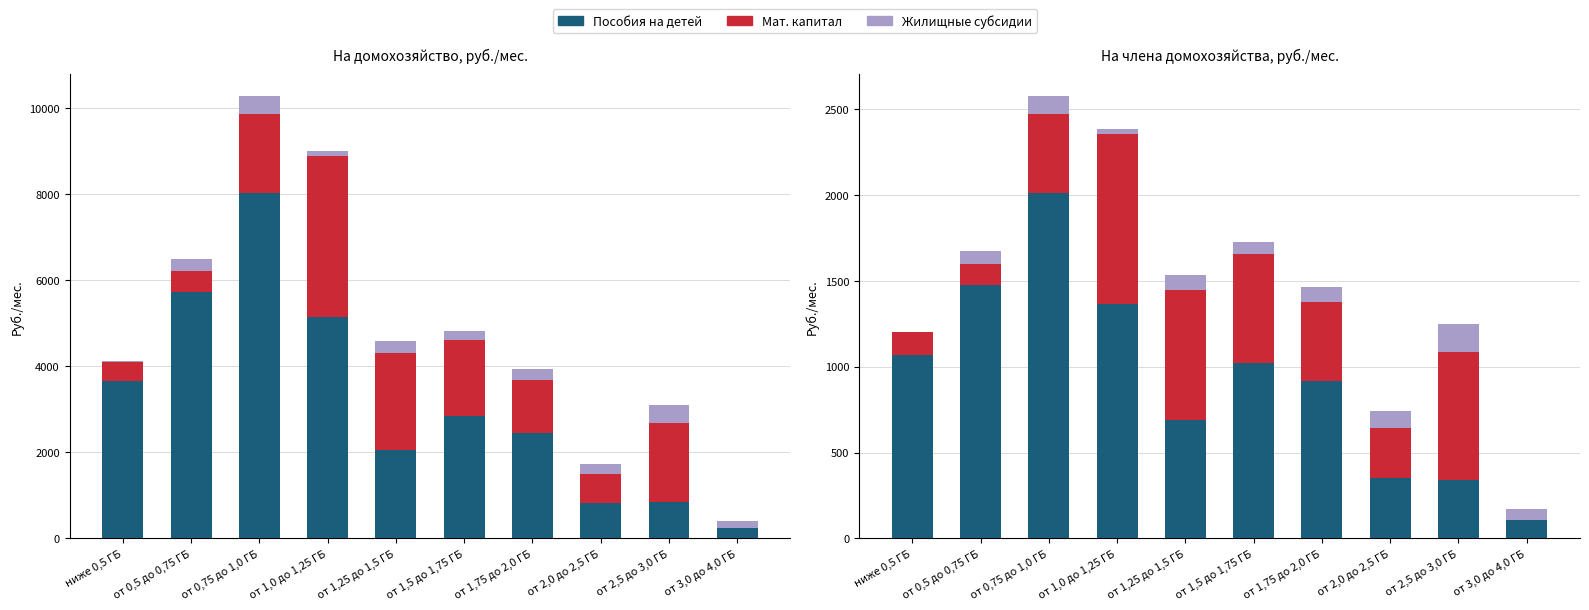

What is the label of the 7th bar from the right?

от 1,0 до 1,25 ГБ